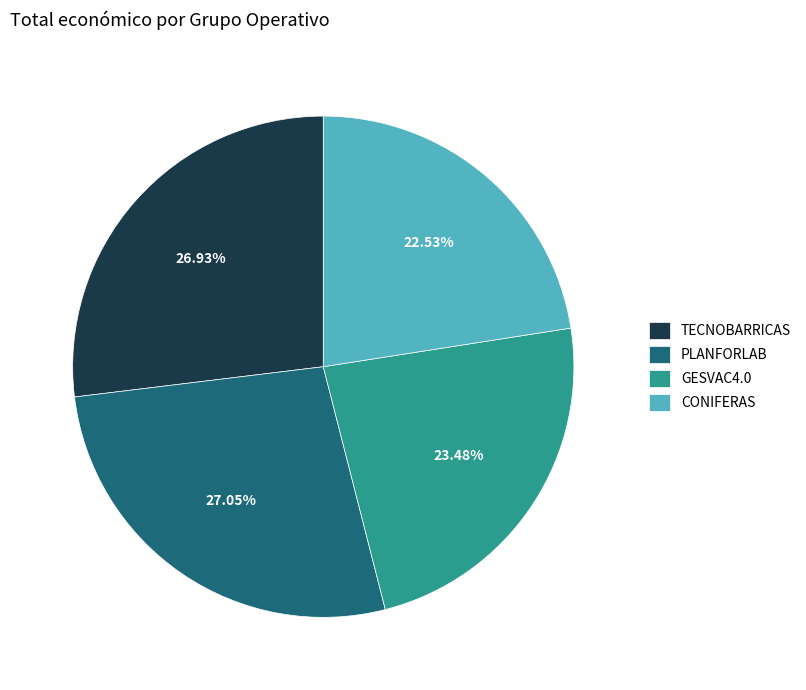

To the nearest percent, what is the combined percentage of TECNOBARRICAS and CONIFERAS?

49%